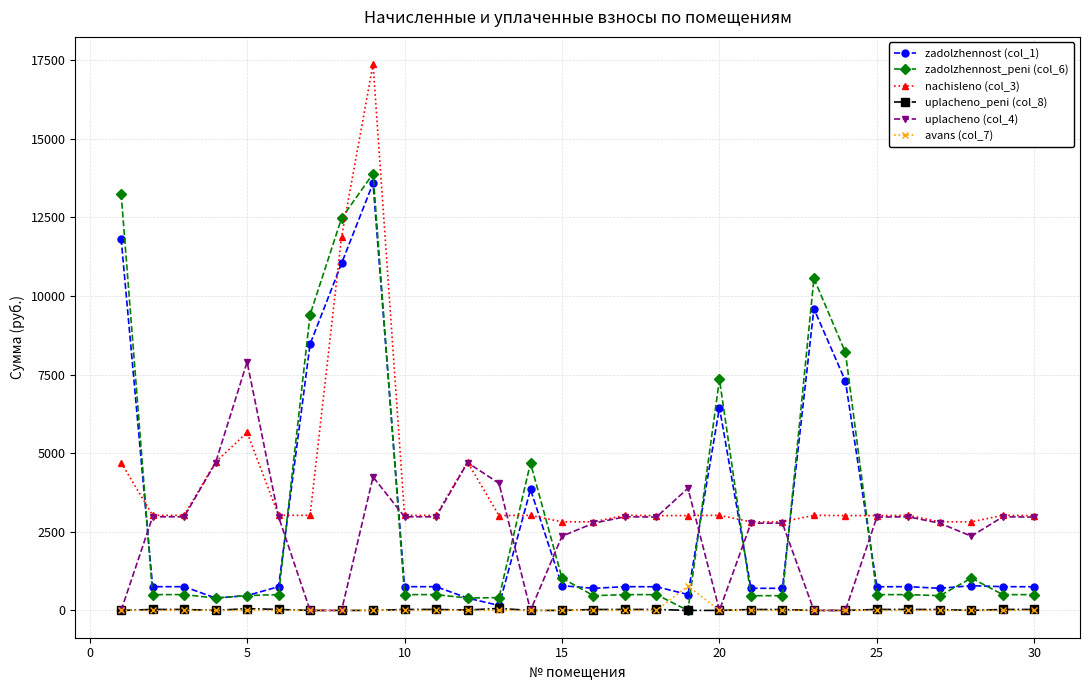

Rank the series by their maximum value, from lowest to highest.

uplacheno_peni (col_8), avans (col_7), uplacheno (col_4), zadolzhennost (col_1), zadolzhennost_peni (col_6), nachisleno (col_3)